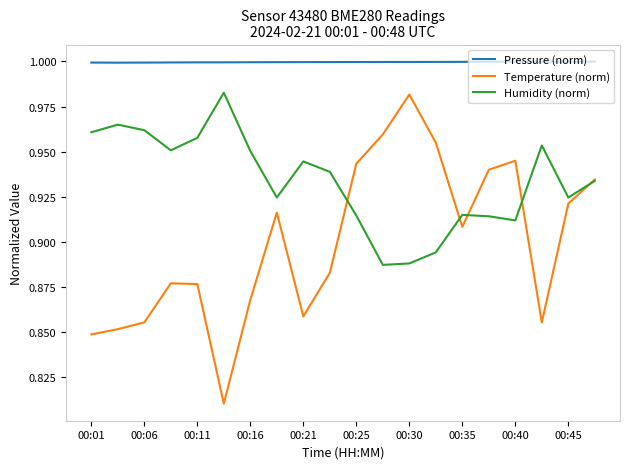

Which series has the widest spread of values?

Temperature (norm)